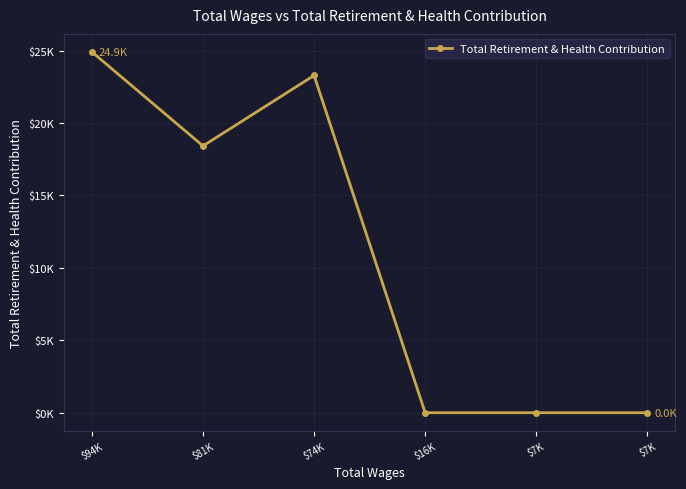

At which category does the chart reach its minimum across all series?

$16K